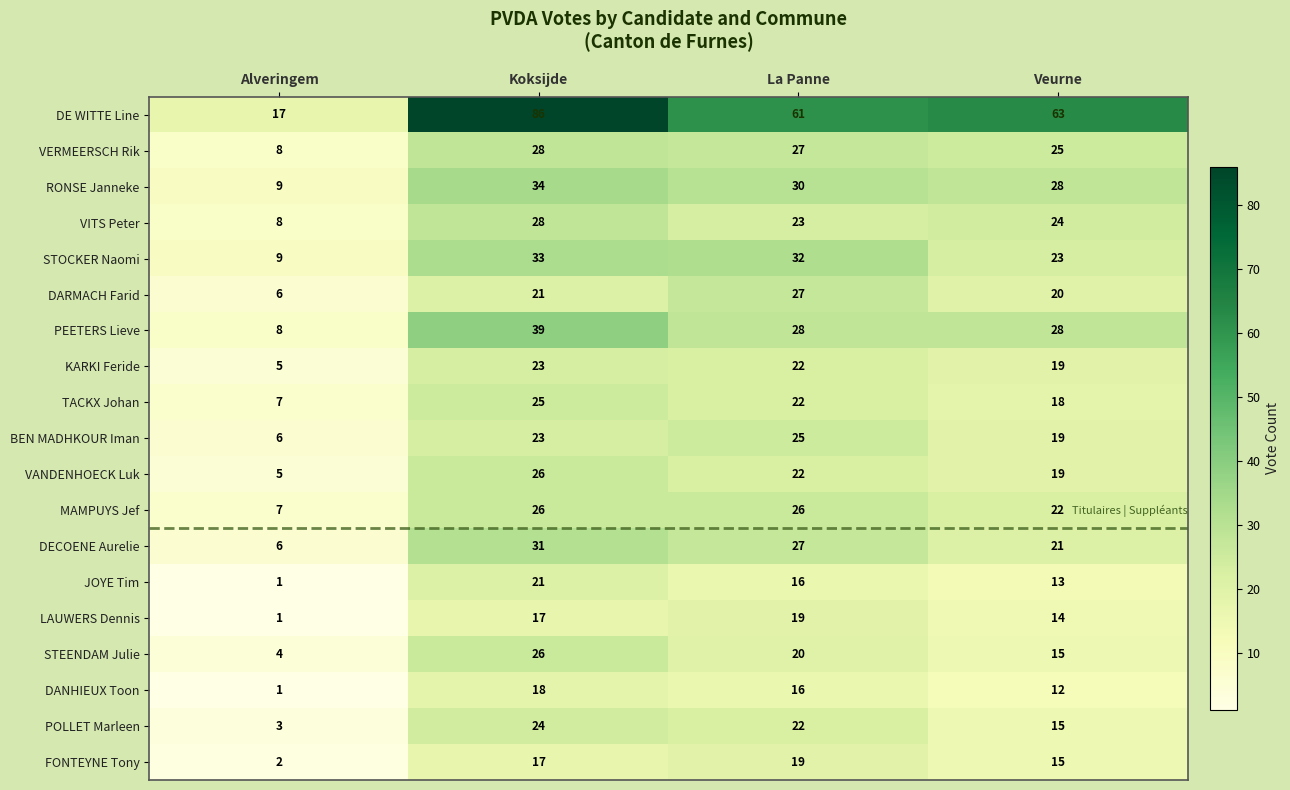

Which category has the lowest value across all series?

Alveringem